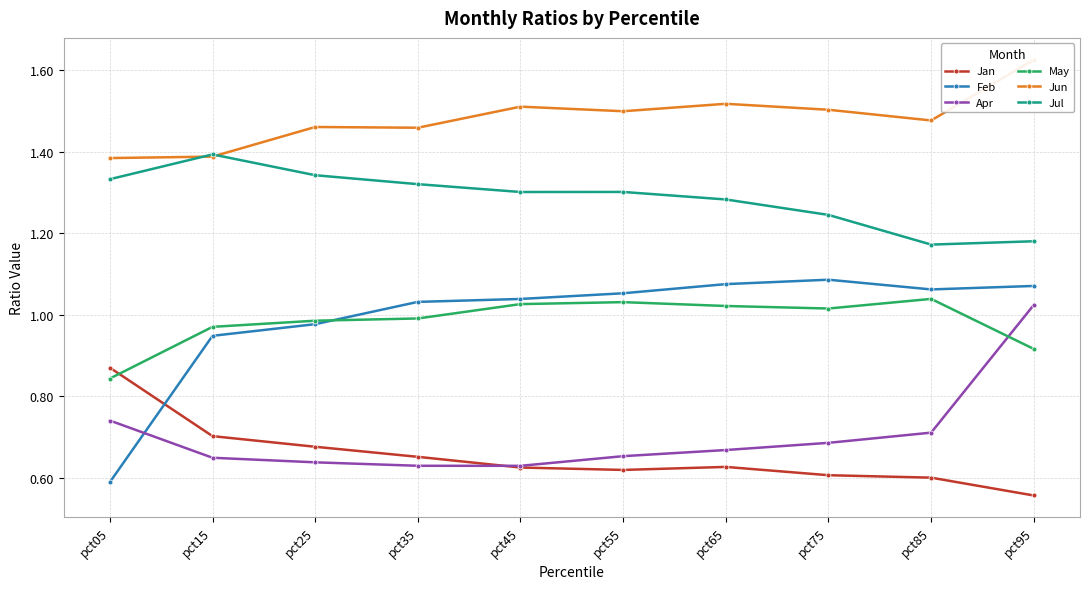

Reading right to left, what are all the values shown in this chart?

Jan: pct95=0.6	pct85=0.6	pct75=0.6	pct65=0.6	pct55=0.6	pct45=0.6	pct35=0.7	pct25=0.7	pct15=0.7	pct05=0.9
Feb: pct95=1.1	pct85=1.1	pct75=1.1	pct65=1.1	pct55=1.1	pct45=1.0	pct35=1.0	pct25=1.0	pct15=0.9	pct05=0.6
Apr: pct95=1.0	pct85=0.7	pct75=0.7	pct65=0.7	pct55=0.7	pct45=0.6	pct35=0.6	pct25=0.6	pct15=0.6	pct05=0.7
May: pct95=0.9	pct85=1.0	pct75=1.0	pct65=1.0	pct55=1.0	pct45=1.0	pct35=1.0	pct25=1.0	pct15=1.0	pct05=0.8
Jun: pct95=1.6	pct85=1.5	pct75=1.5	pct65=1.5	pct55=1.5	pct45=1.5	pct35=1.5	pct25=1.5	pct15=1.4	pct05=1.4
Jul: pct95=1.2	pct85=1.2	pct75=1.2	pct65=1.3	pct55=1.3	pct45=1.3	pct35=1.3	pct25=1.3	pct15=1.4	pct05=1.3